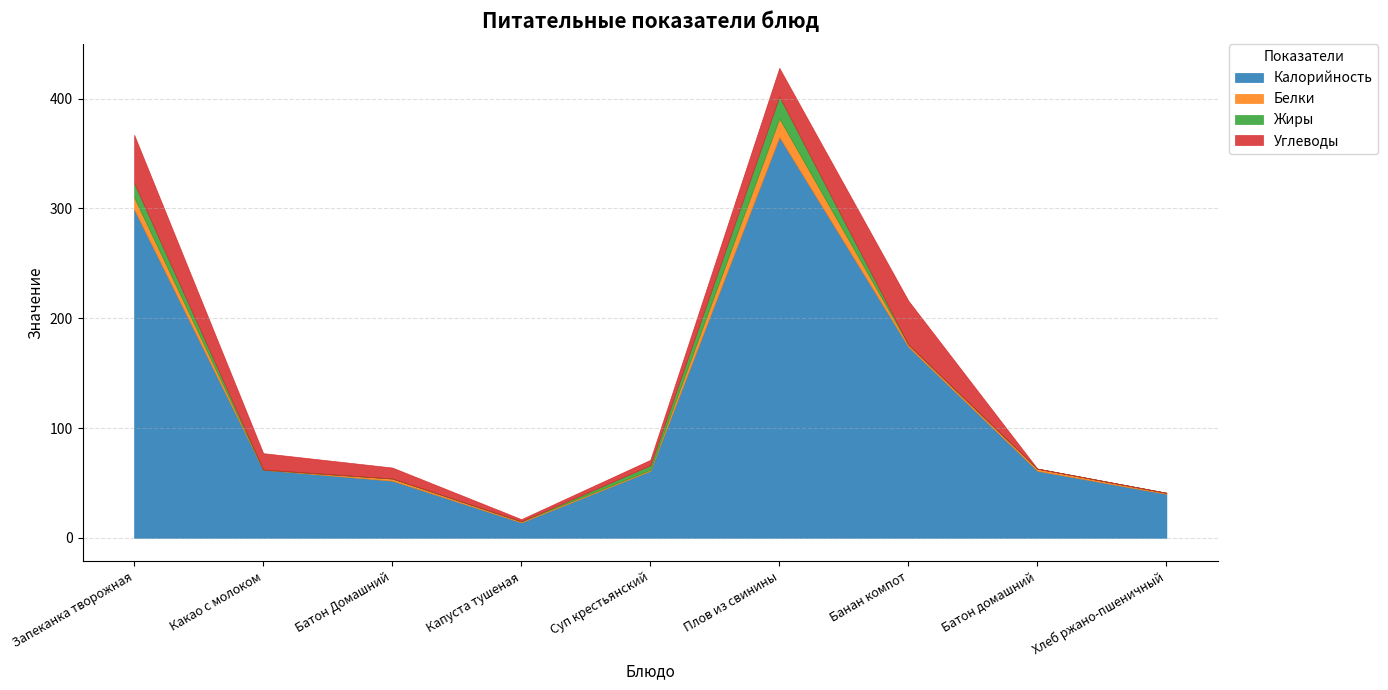

True or false: Жиры has a value of 31.4 at Плов из свинины.

False